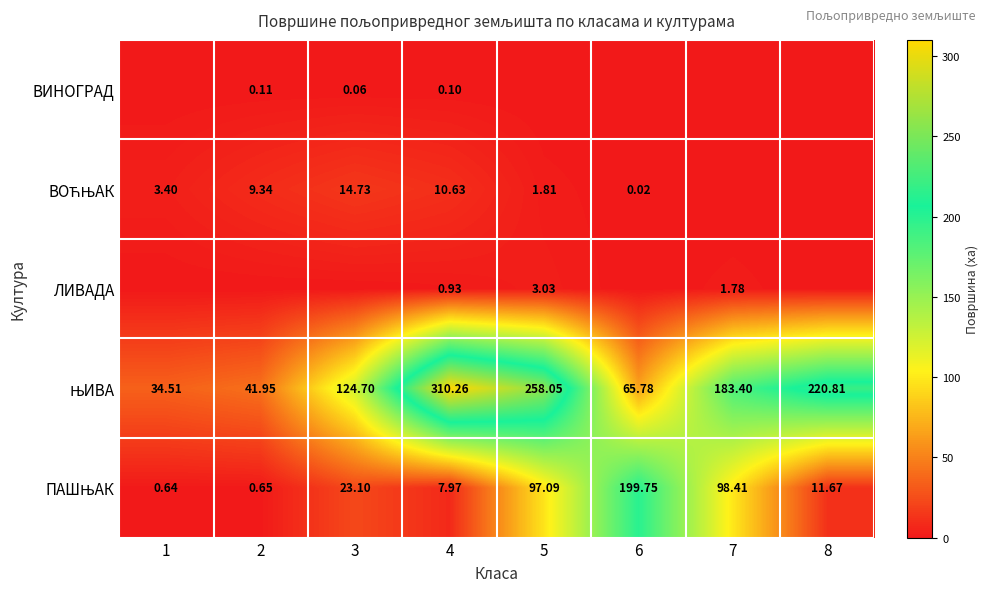

Is the value of ПАШЊАК at 4 greater than the value of ЊИВА at 2?

No